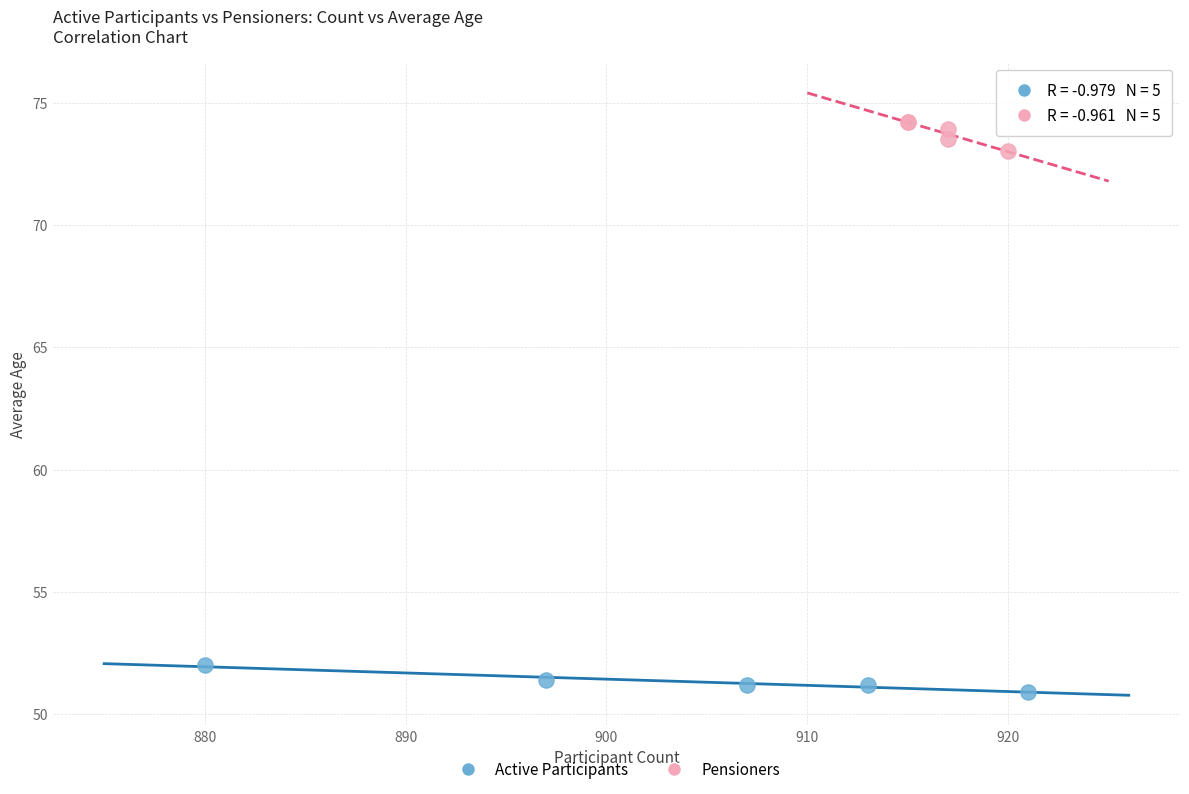

Which series contains the highest Y value?

Pensioners